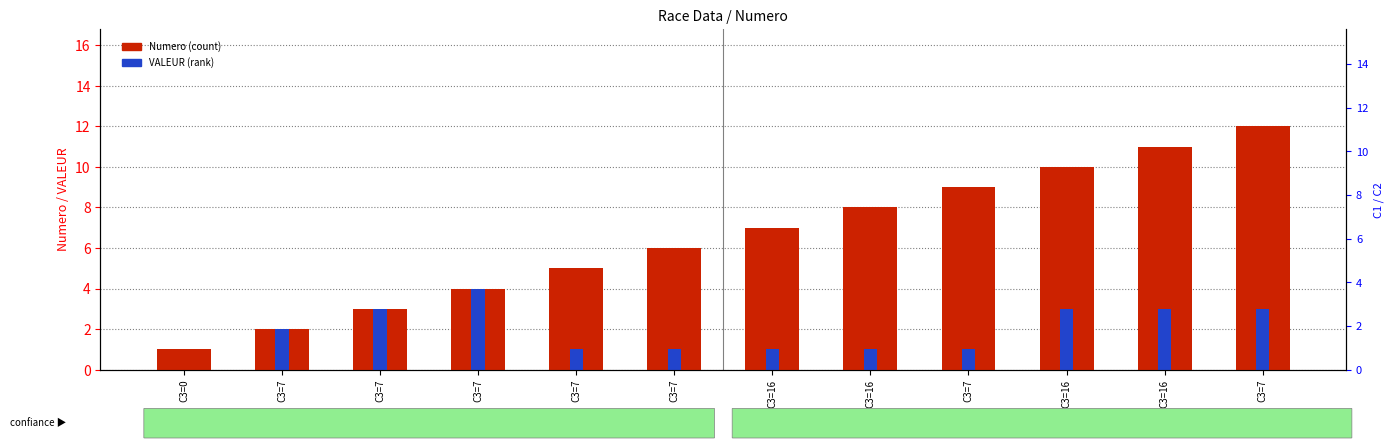

What is the total value across all series at C3=7?

4